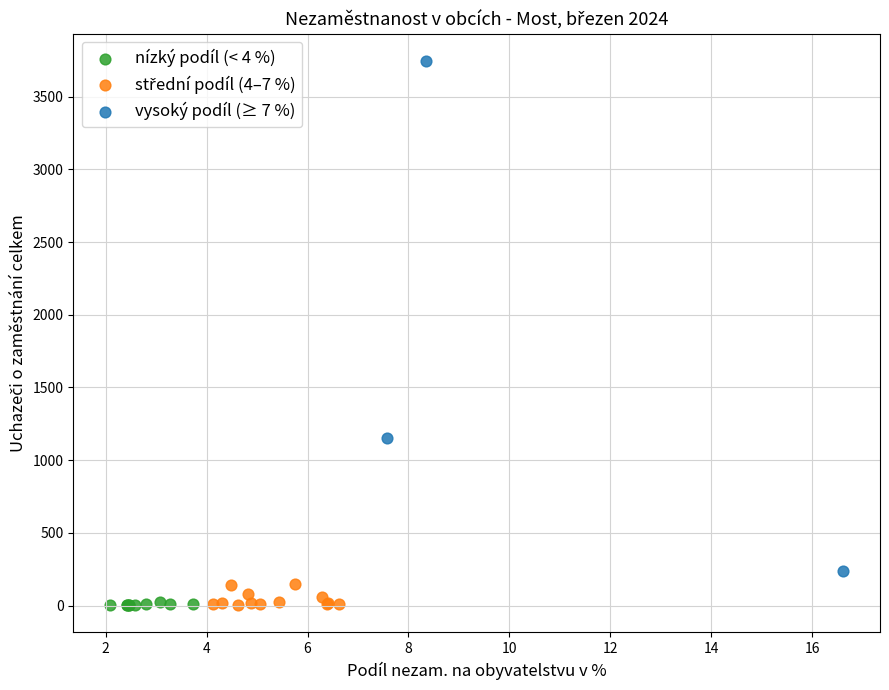

Which series has the widest spread of Y values?

vysoký podíl (≥ 7 %)